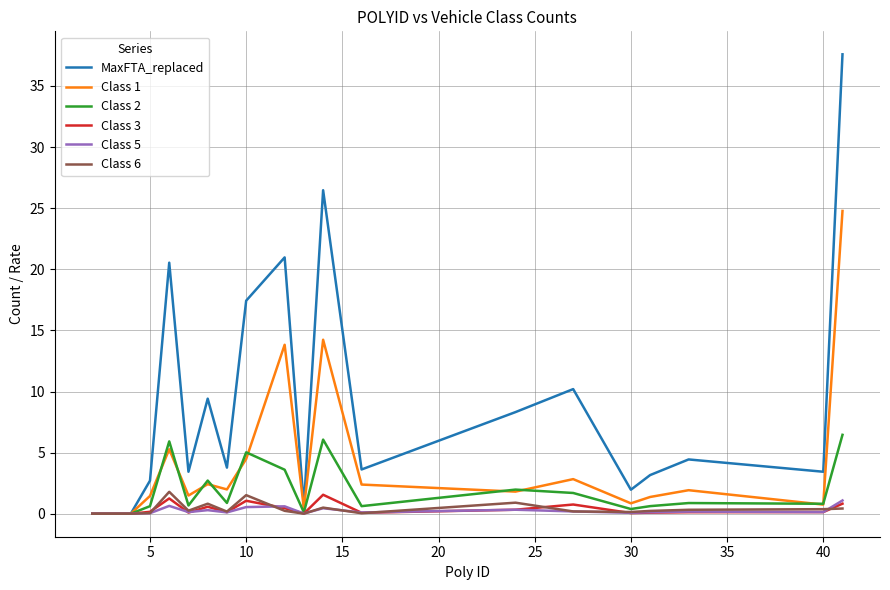

At how many categories does at least one series exceed 17?

5